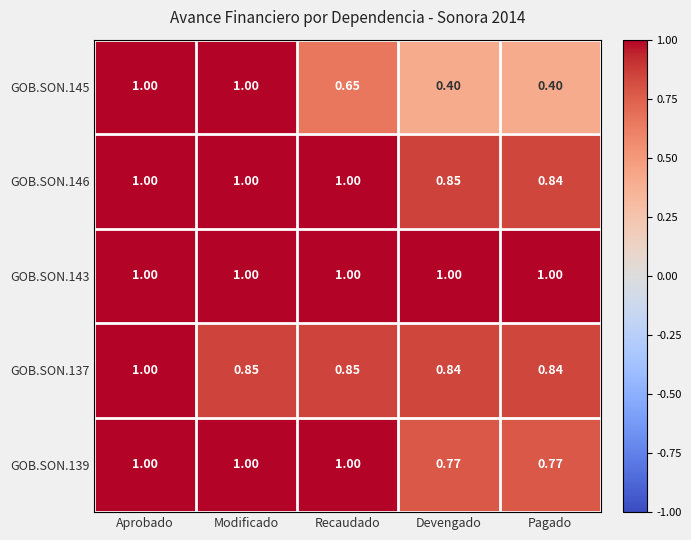

What is the total value across all series at Recaudado?

4.5